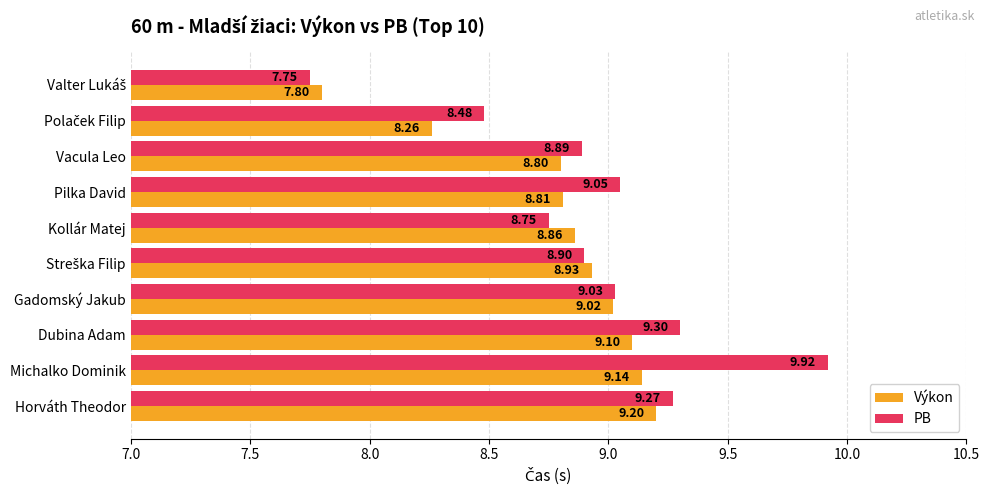

Which series has the widest spread of values?

PB